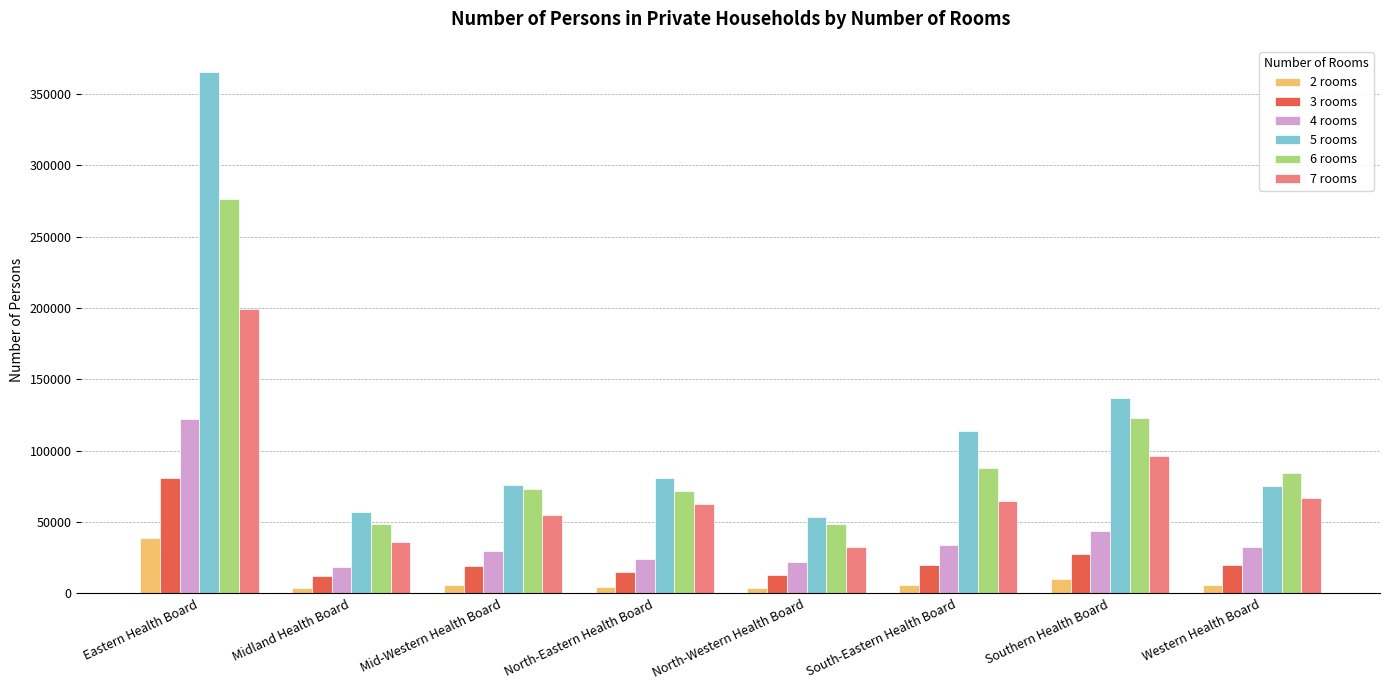

Are the bars grouped side by side (vs. stacked)?

Yes